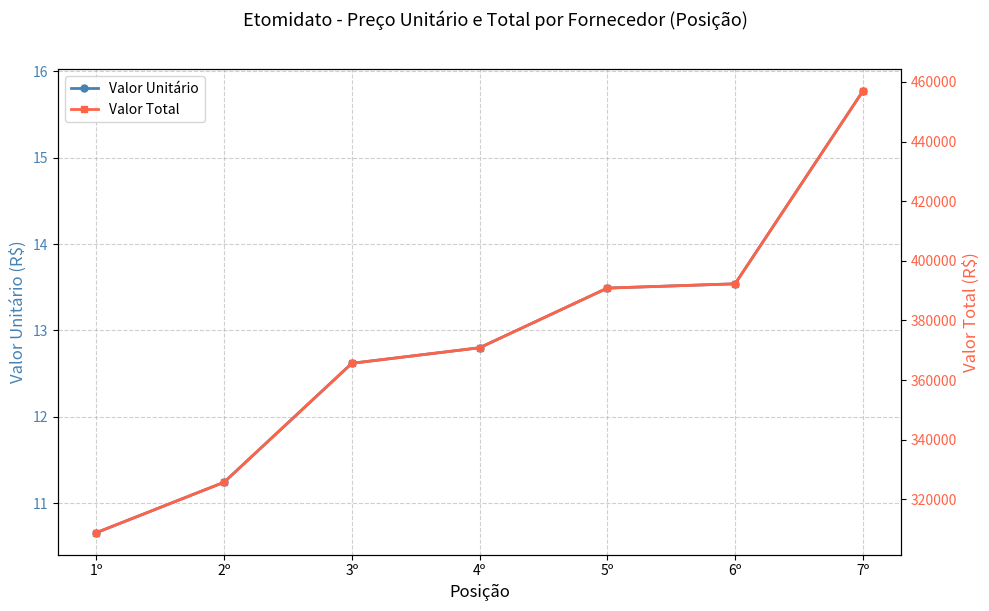

What is the label of the 4th point from the right?

4º